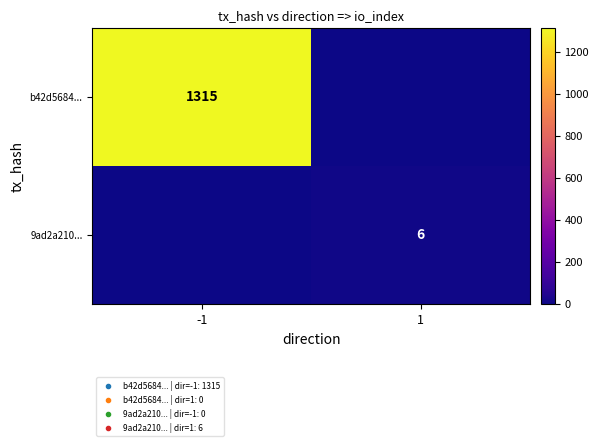

At which category does the chart reach its minimum across all series?

1